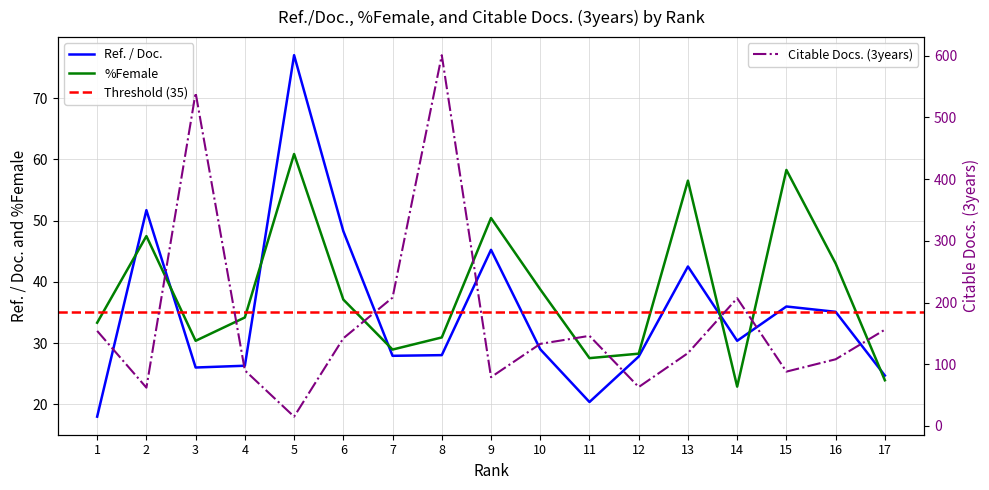

True or false: Ref. / Doc. has a value of 74.9 at 9.

False